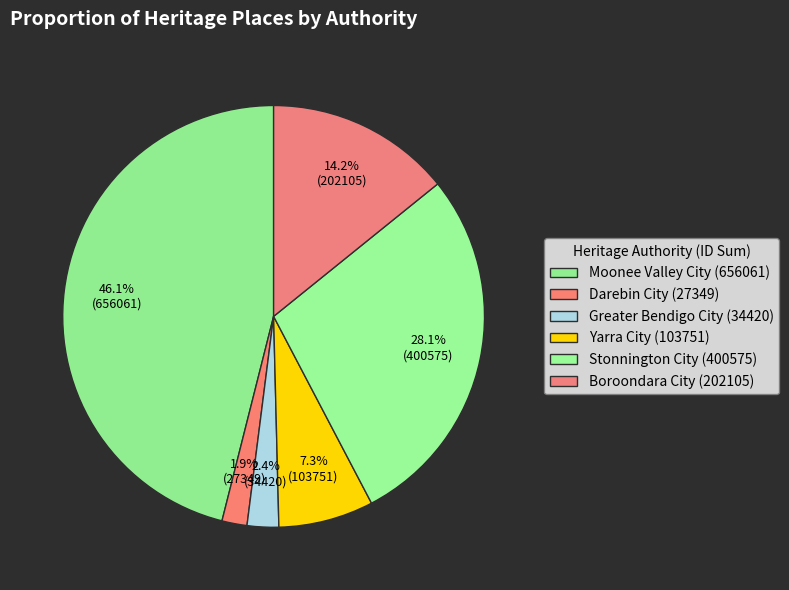

How many slices are in this pie chart?

6